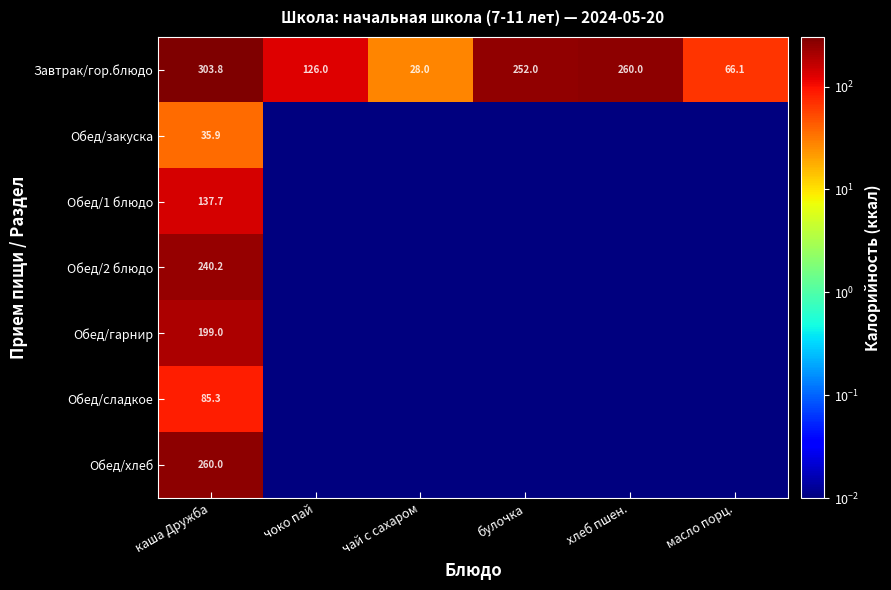

Rank the categories by Обед/закуска value from highest to lowest.

каша Дружба, чоко пай, чай с сахаром, булочка, хлеб пшен., масло порц.